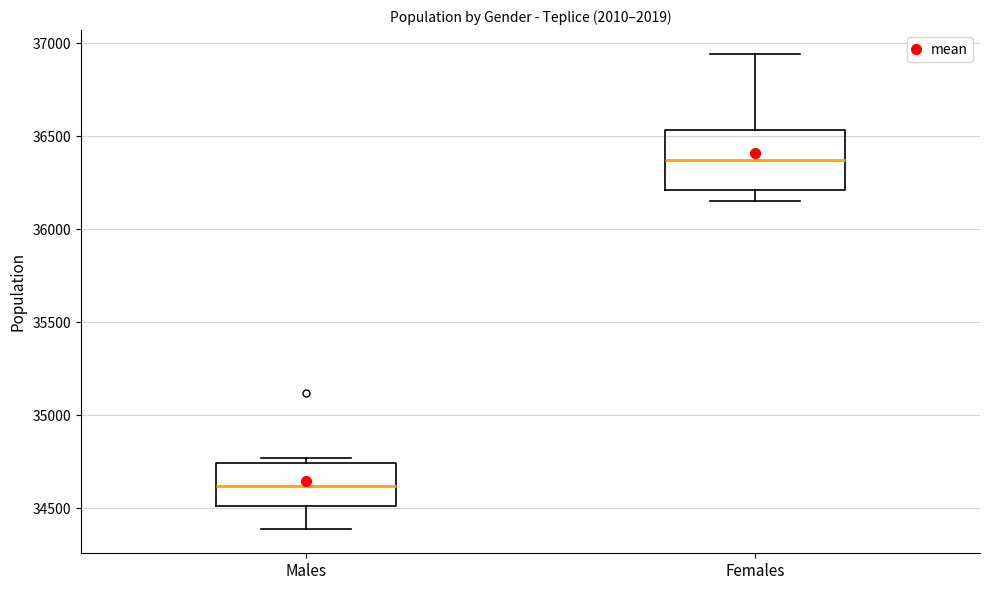

Comparing the boxes themselves (not the whiskers), which one is the tallest?

Females